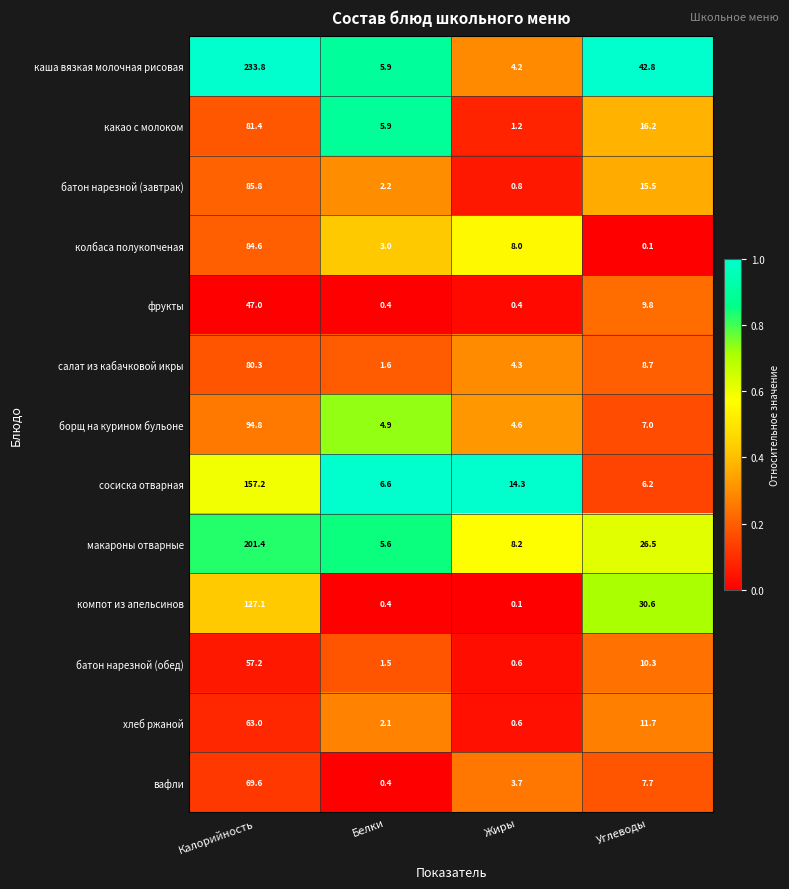

The колбаса полукопченая series shows 4.1 at Белки. True or false?

False